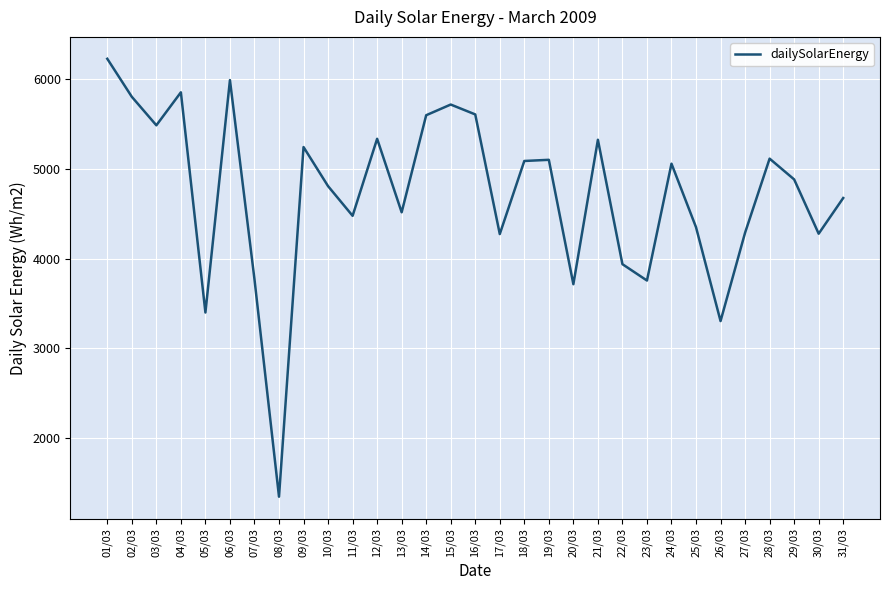

Approximately how many times larger is the value at 29/03 compared to 25/03?

1.1